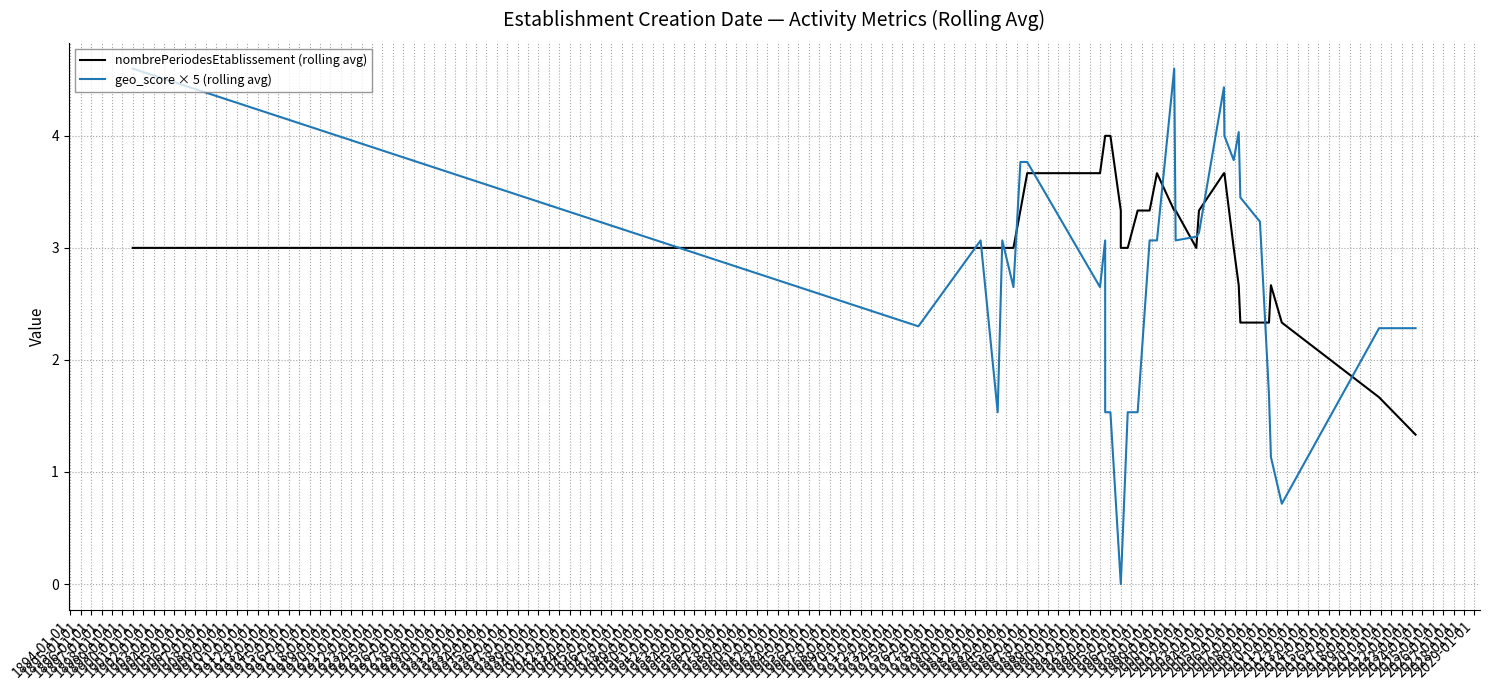

How many lines are shown in the chart?

2